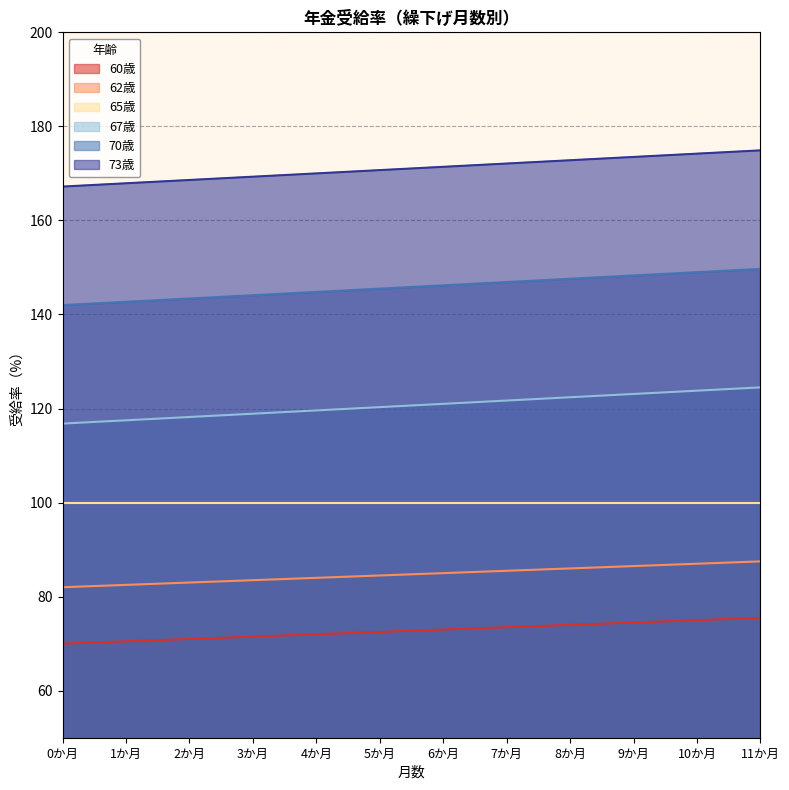

What is the lowest value of the 60歳 series?

70.0